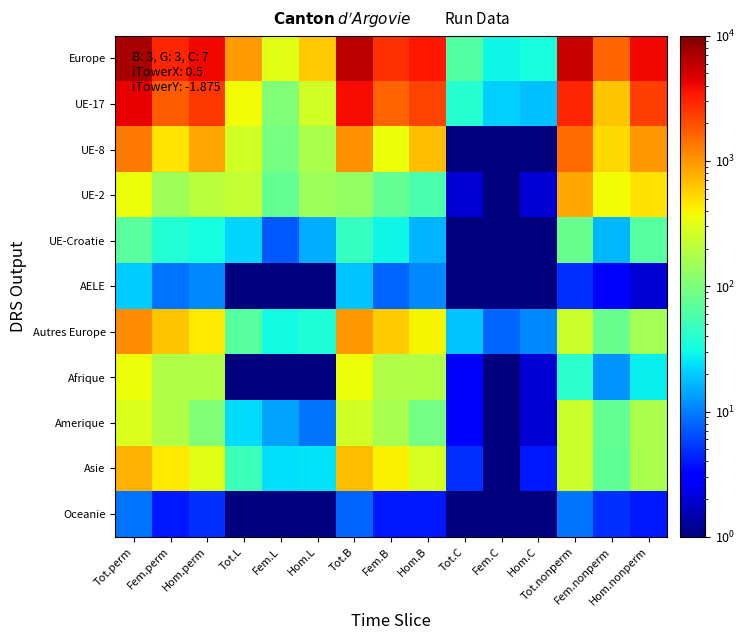

Rank the series by their maximum value, from highest to lowest.

Europe, UE-17, UE-8, Autres Europe, UE-2, Asie, Afrique, Amerique, UE-Croatie, AELE, Oceanie